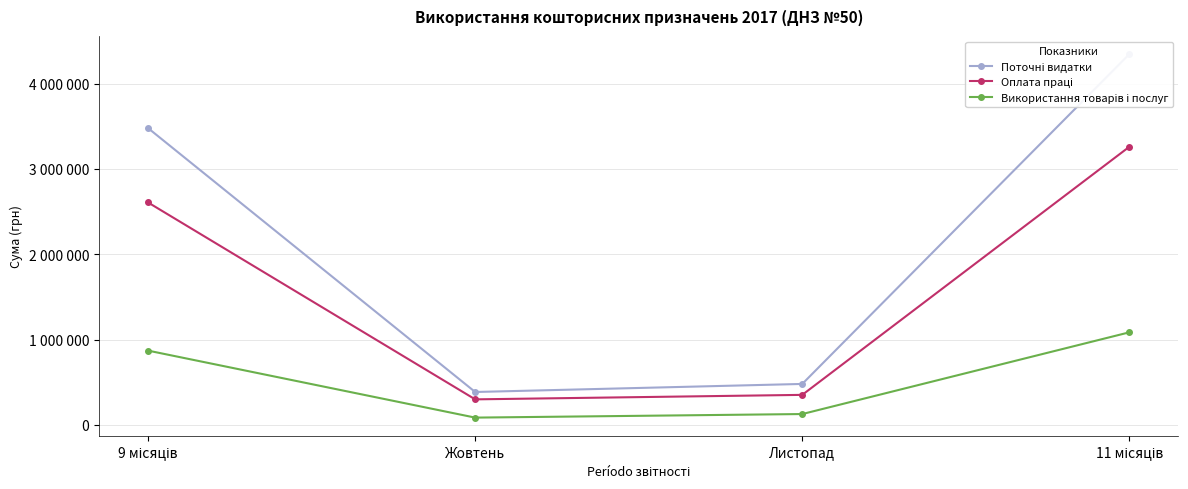

True or false: Поточні видатки has a value of 3478103.6 at 9 місяців.

True